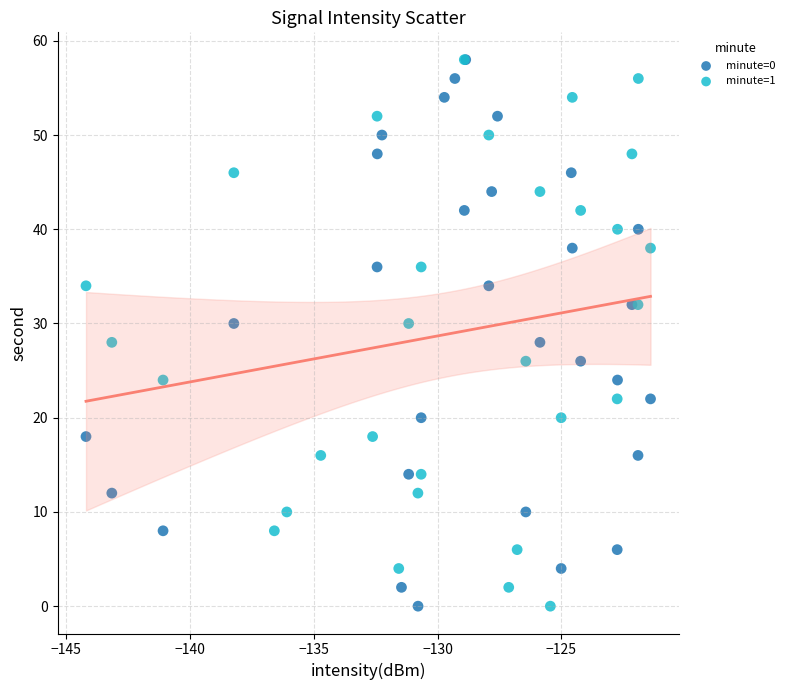

What are all the series names shown in the legend?

minute=0, minute=1